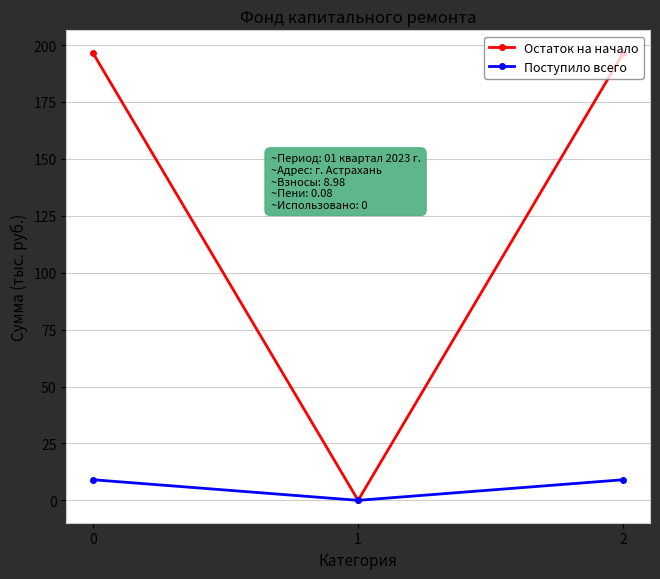

Count the number of data series in this chart.

2